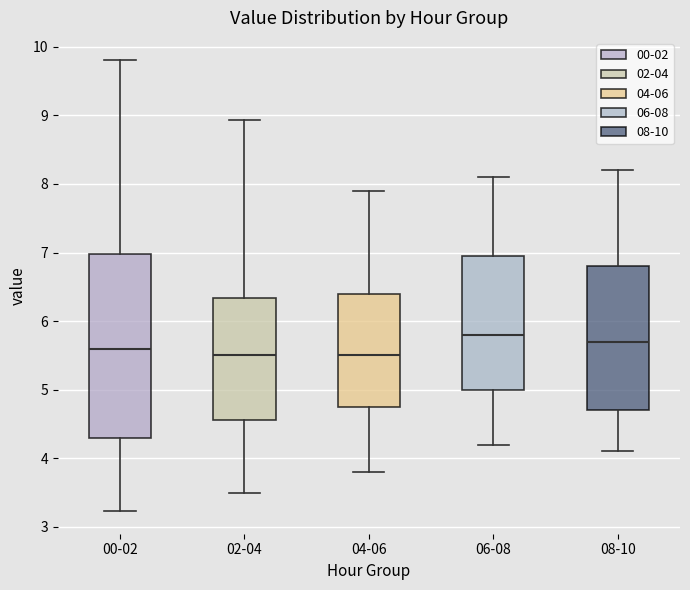

Where is the lower edge of the box for 02-04 on the y-axis? The values are not printed on the chart, so give them approximately, as read against the axis.

4.6